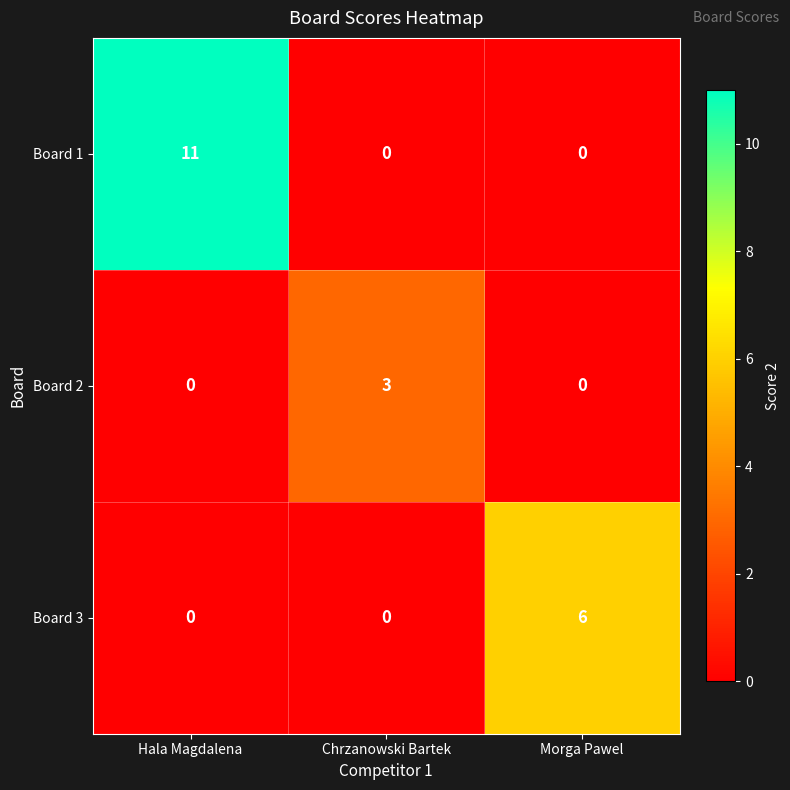

List the series in order of their peak value, highest first.

Board 1, Board 3, Board 2